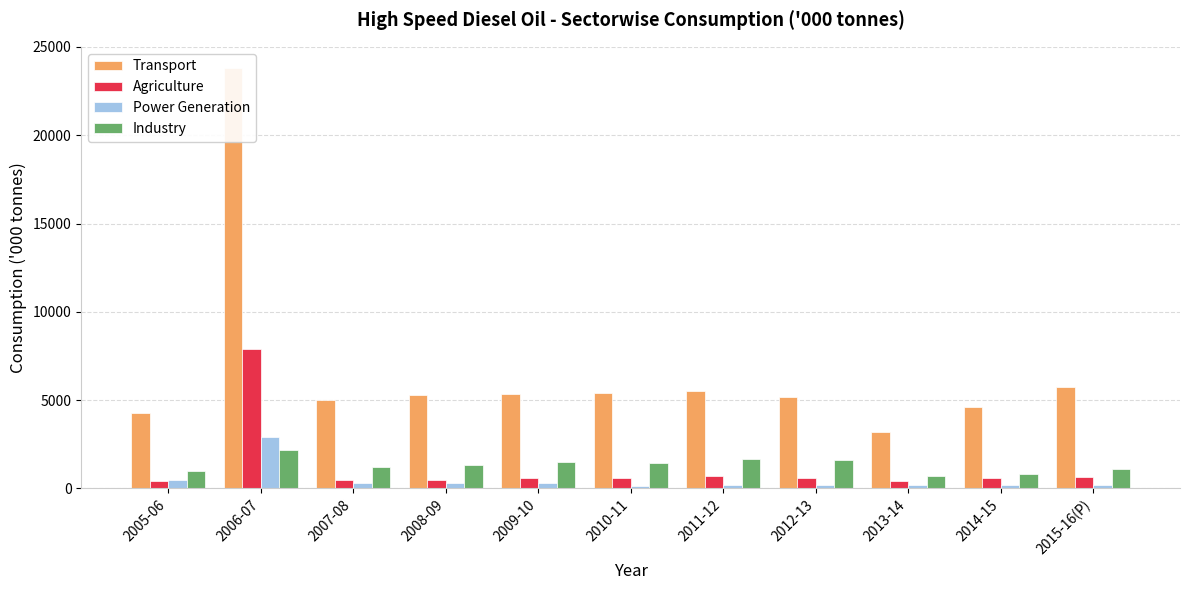

What position from the left is 2012-13?

8